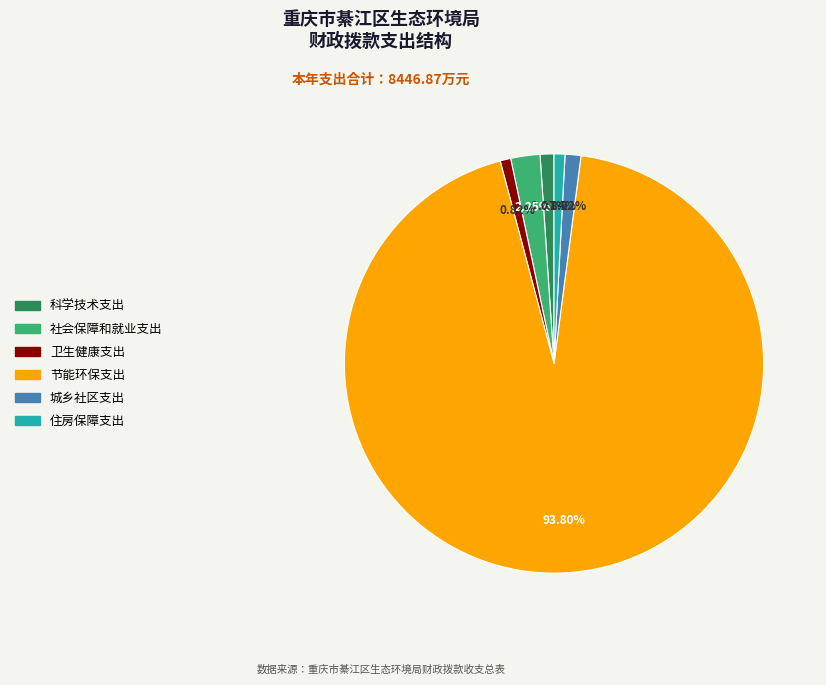

How many slices are in this pie chart?

6